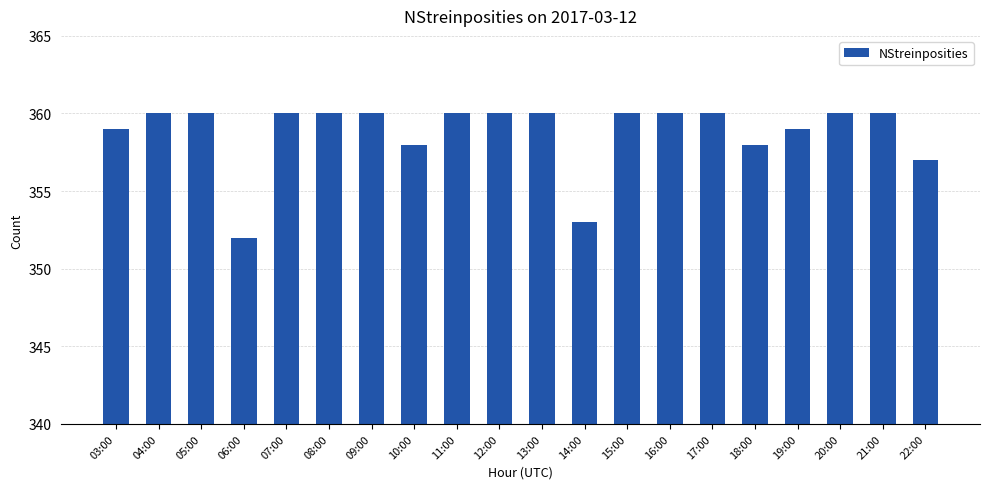

Between 18:00 and 05:00, which is larger?

05:00